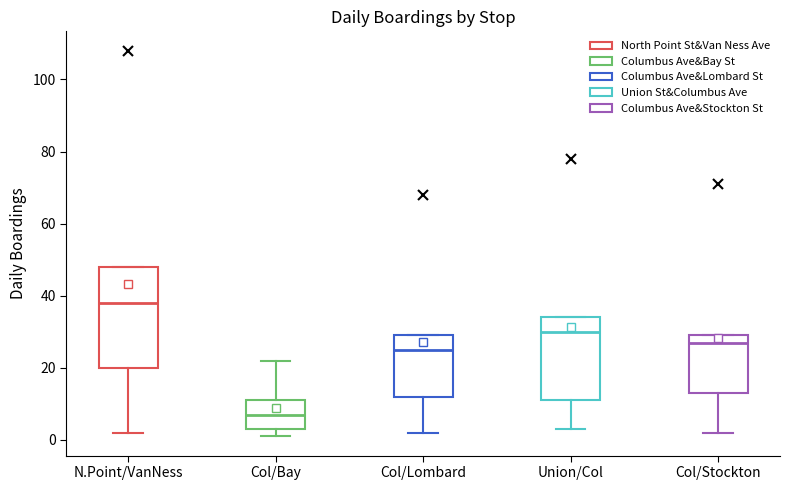

Which box is the tallest, from its lower edge to its upper edge?

N.Point/VanNess